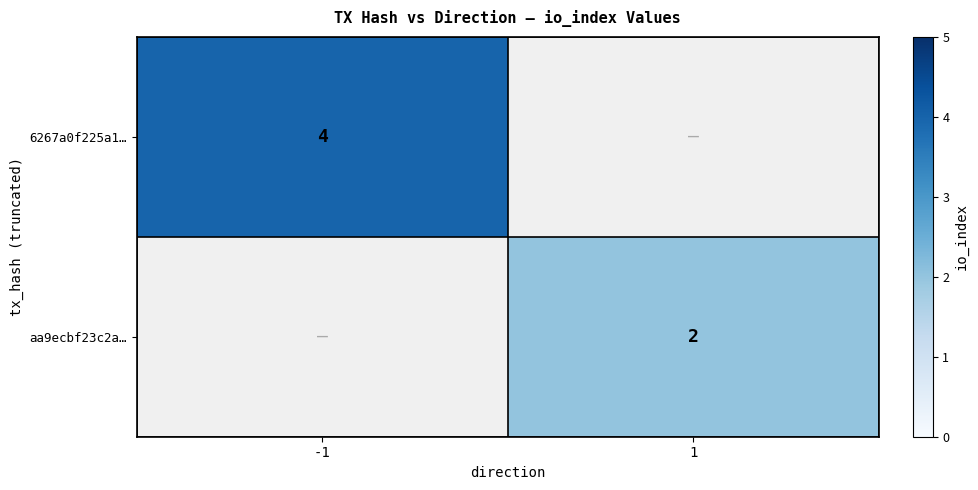

True or false: 6267a0f225a1… has a value of 7 at -1.

False